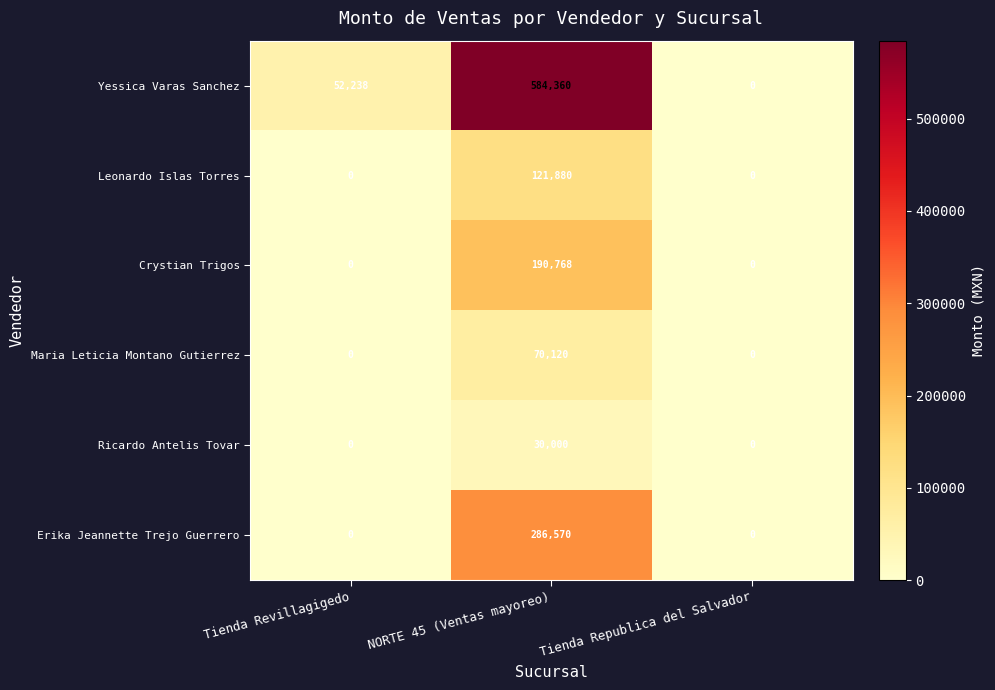

What is the difference between the Ricardo Antelis Tovar values at Tienda Revillagigedo and NORTE 45 (Ventas mayoreo)?

30000